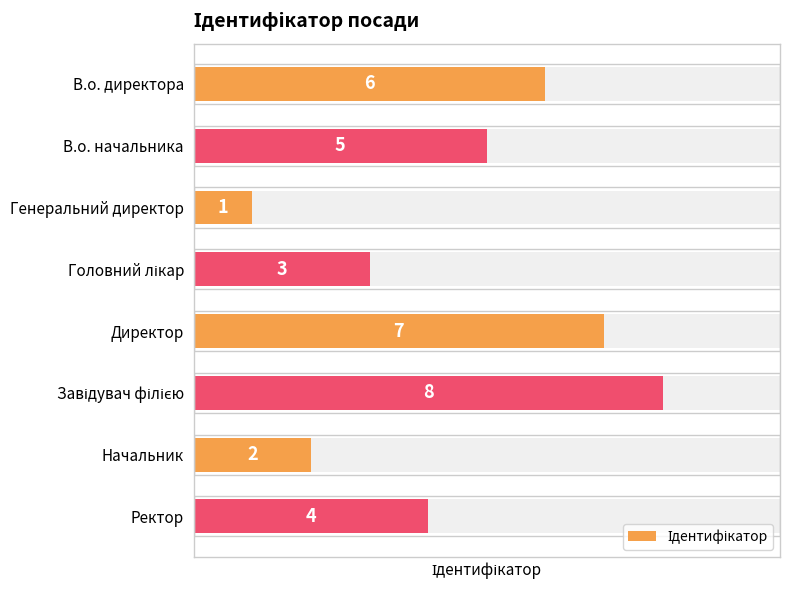

True or false: the data shows 1 at Генеральний директор.

False